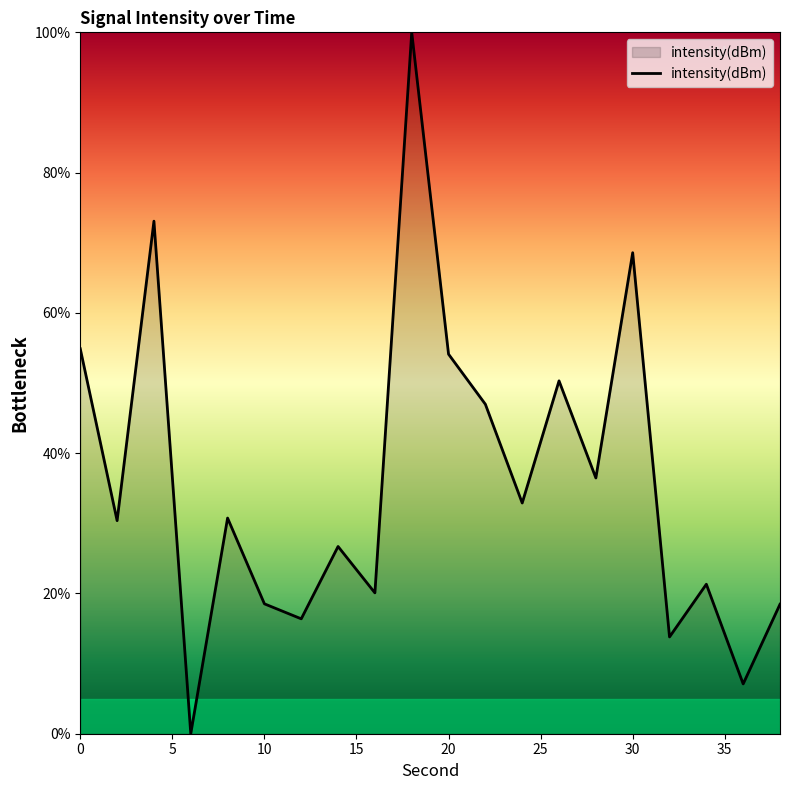

What is the difference between the maximum and minimum values?

100.0